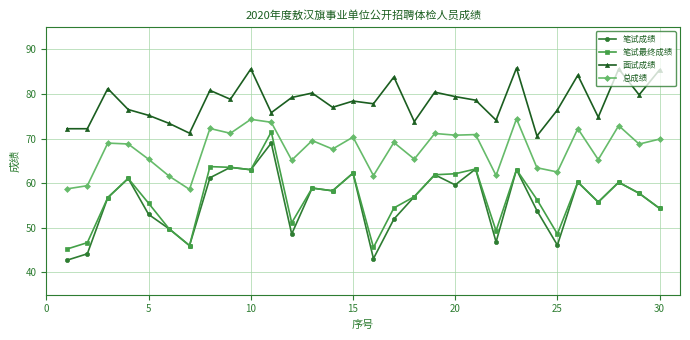

Which series has the largest total across all categories?

面试成绩